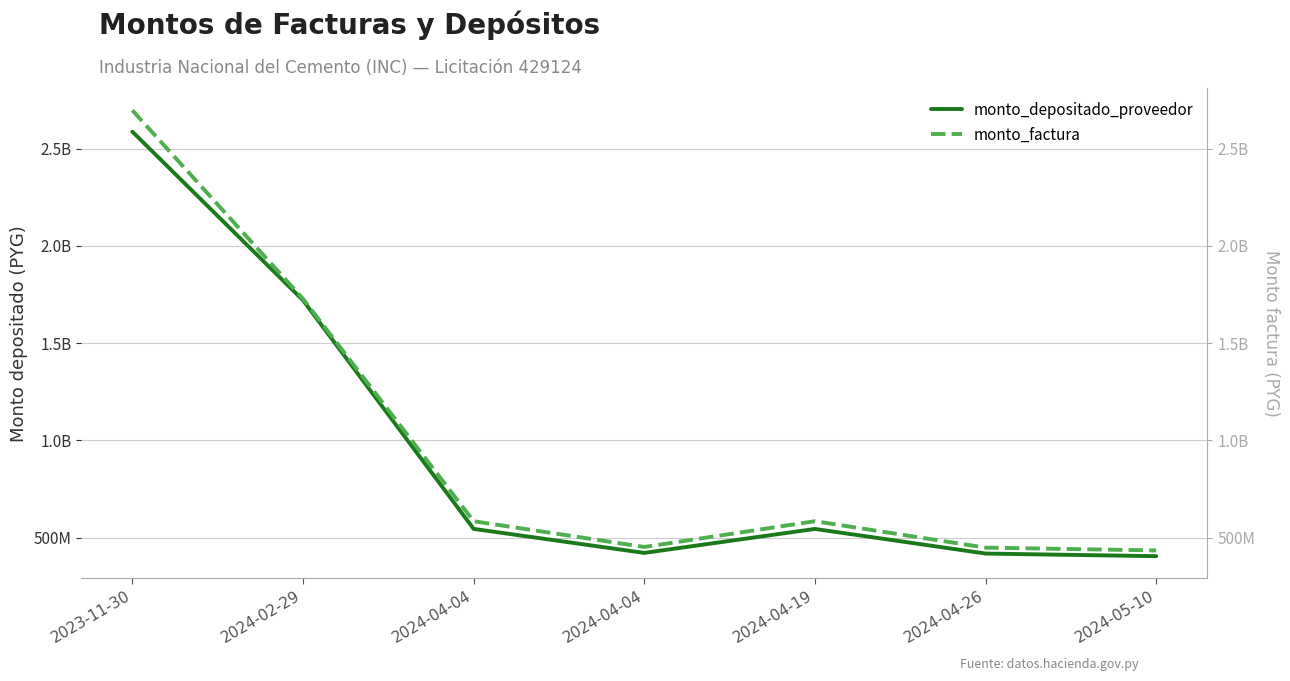

How many values in the monto_depositado_proveedor series exceed 544674780?

3